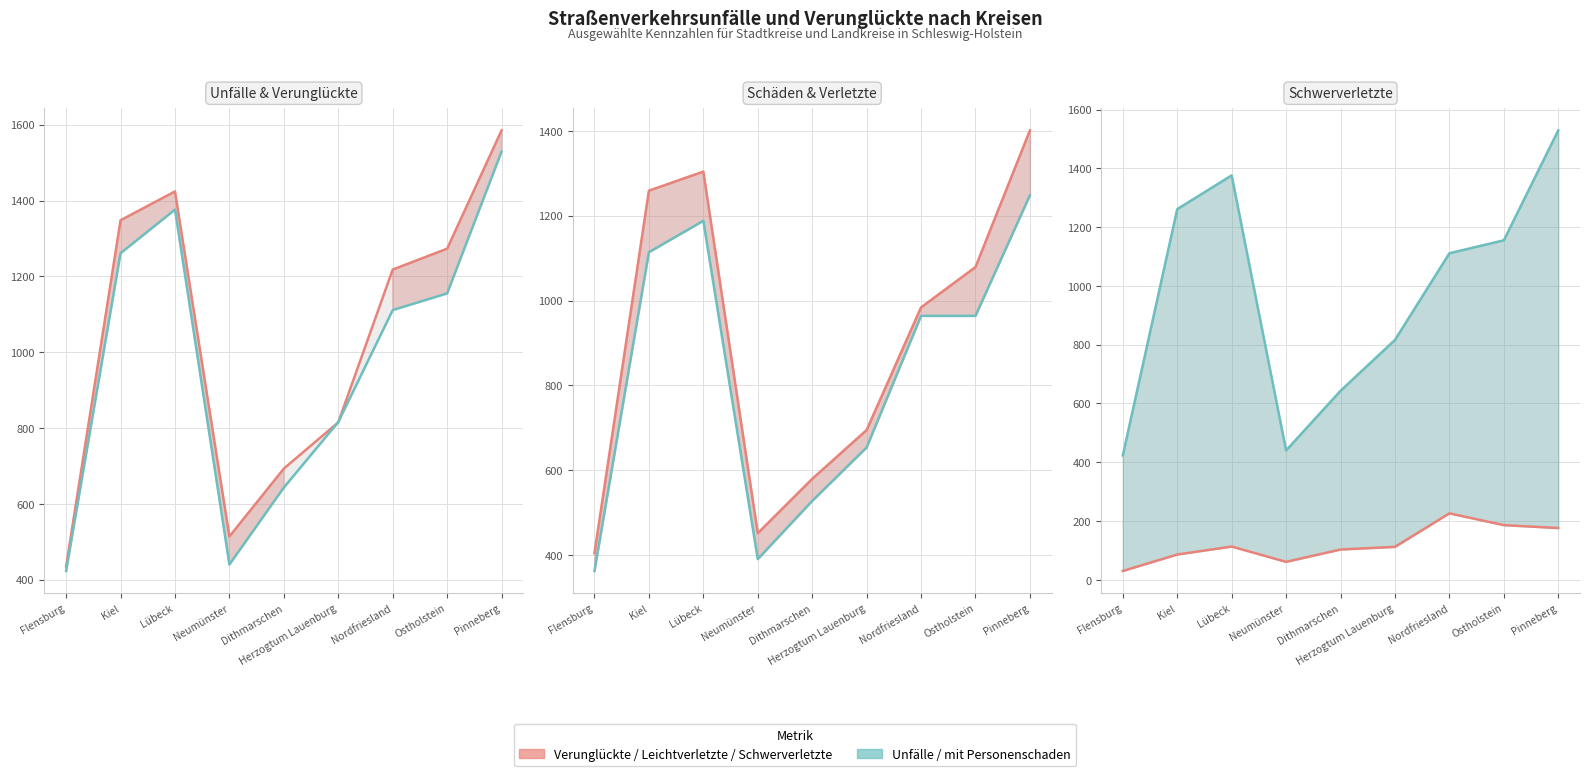

Which series changed the most between Neumünster and Dithmarschen?

Unfälle (zusammen) (line)